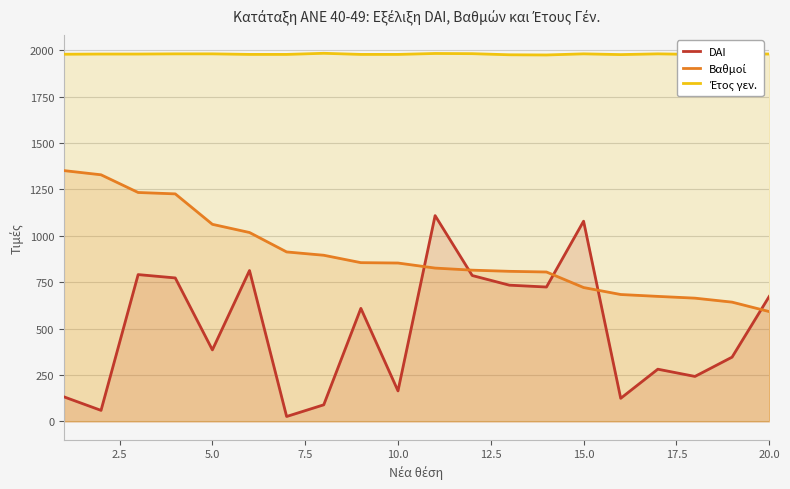

What is the difference between the maximum and minimum values in the DAI series?

1083.0